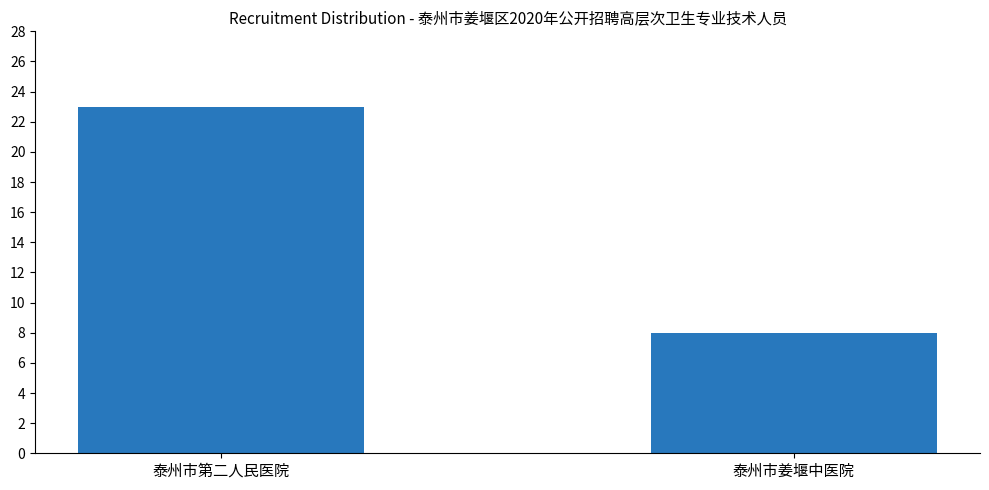

What is the difference between the maximum and minimum values?

15